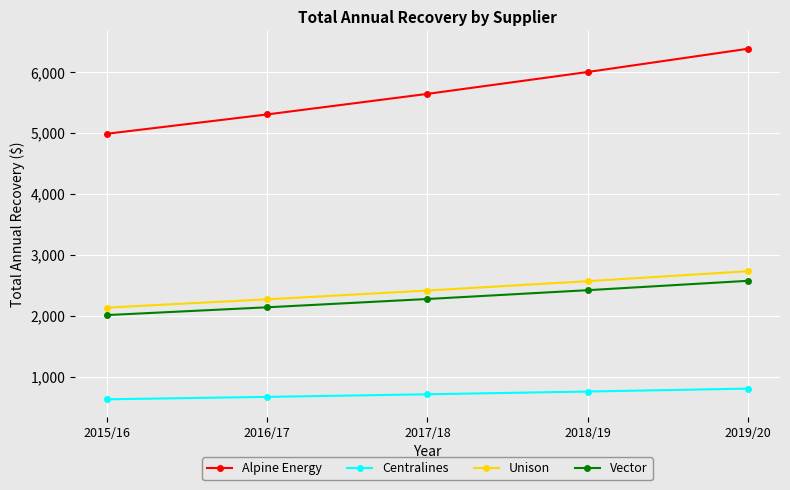

At which label does Unison first exceed 2415?

2017/18